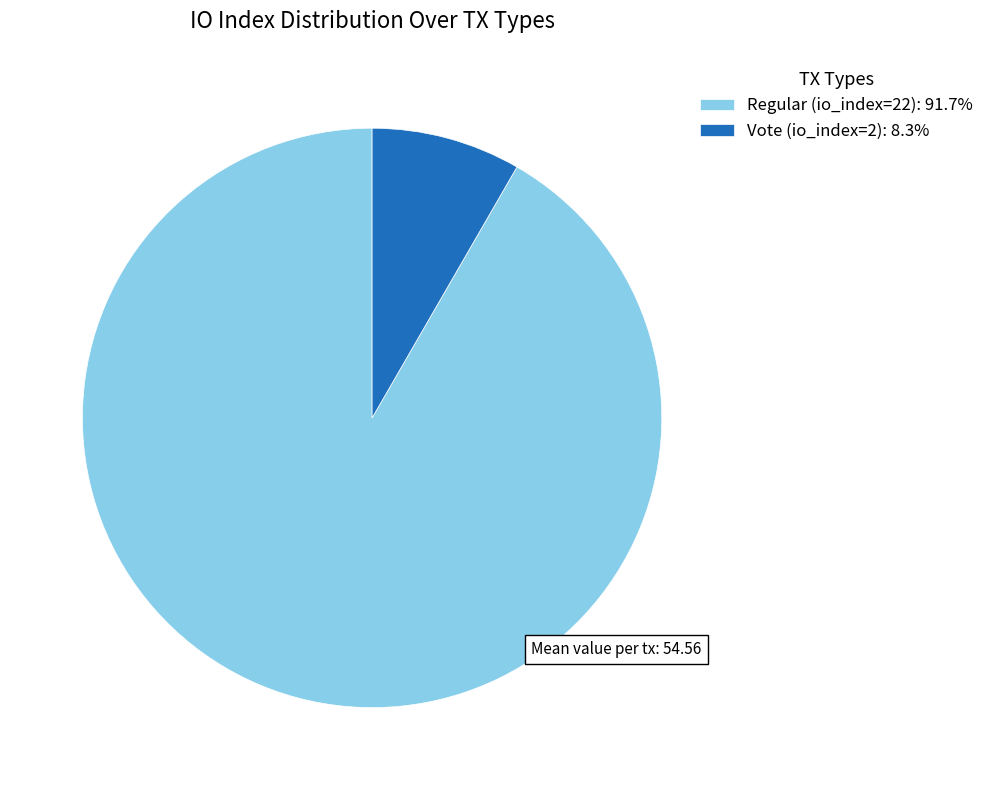

Approximately how many times larger is the value at Regular (io_index=22): 91.7% compared to Vote (io_index=2): 8.3%?

11.0